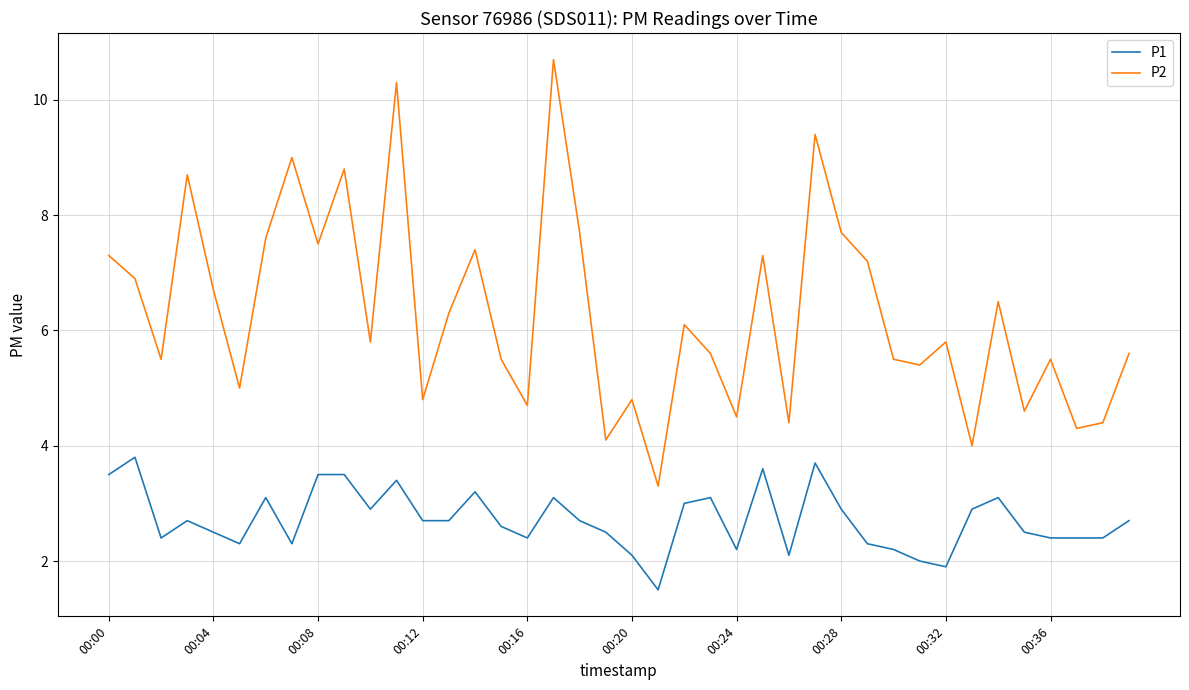

At how many categories does at least one series exceed 10?

2